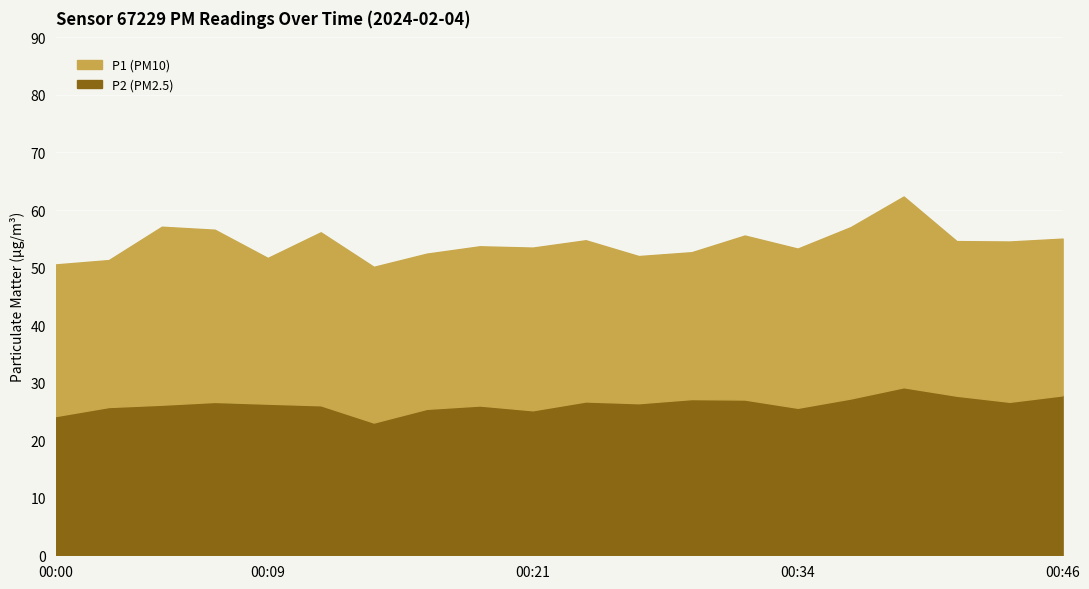

What is the smallest value displayed?

23.1